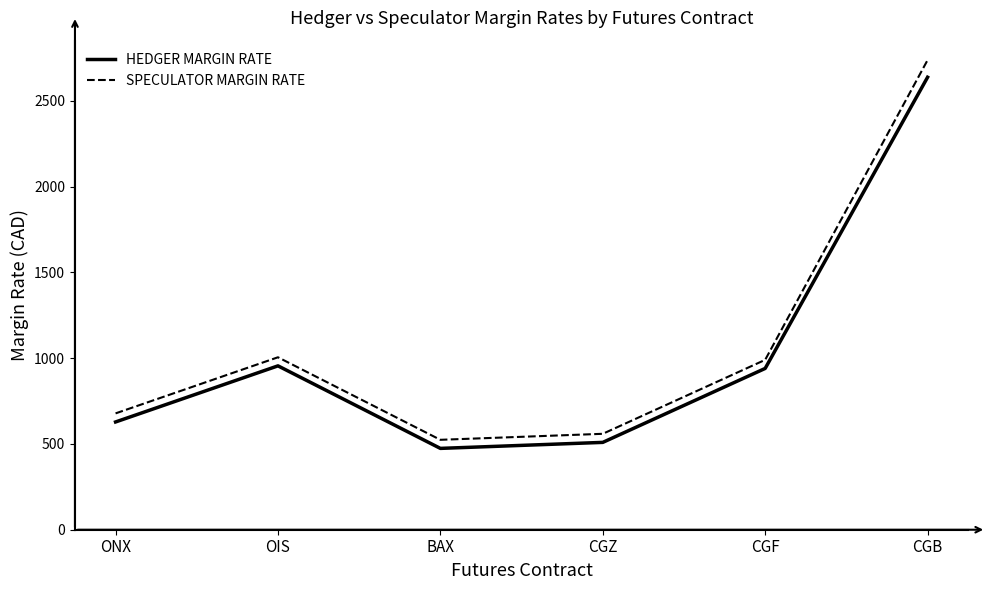

At which category does HEDGER MARGIN RATE reach its first local peak?

OIS